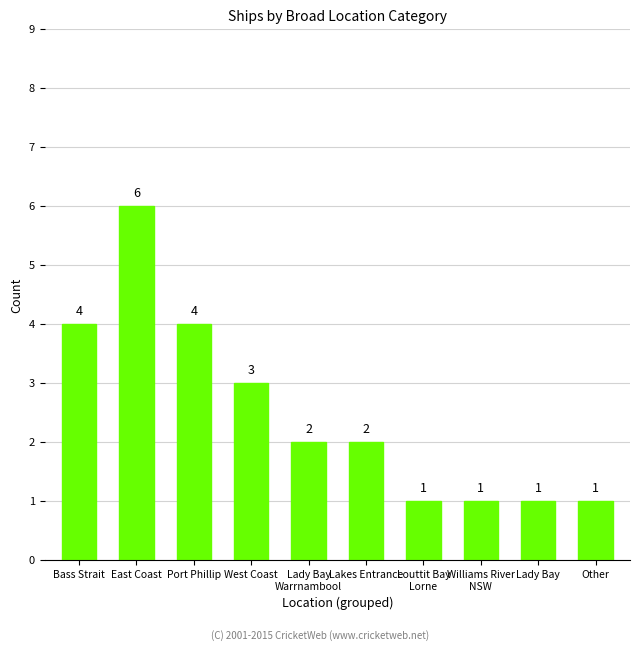

What is the sum of all values?

25